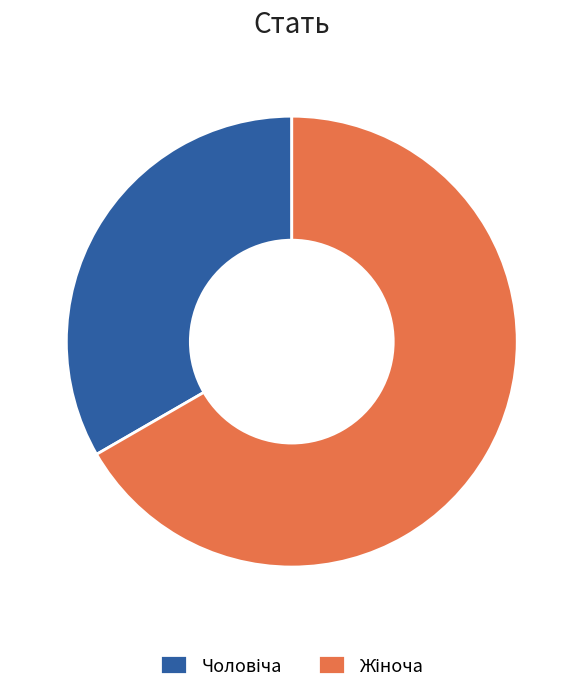

Does any single category account for the majority?

Yes